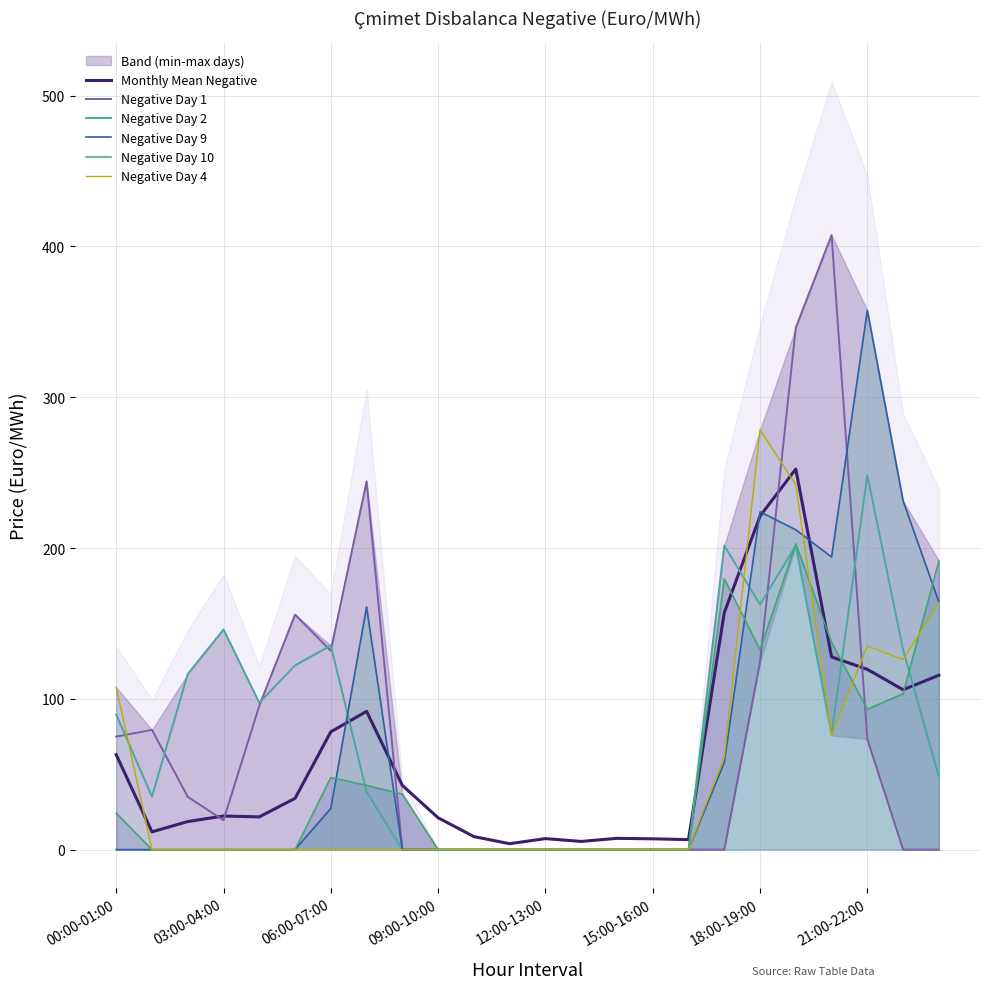

Which series has the largest total across all categories?

Negative Day 2